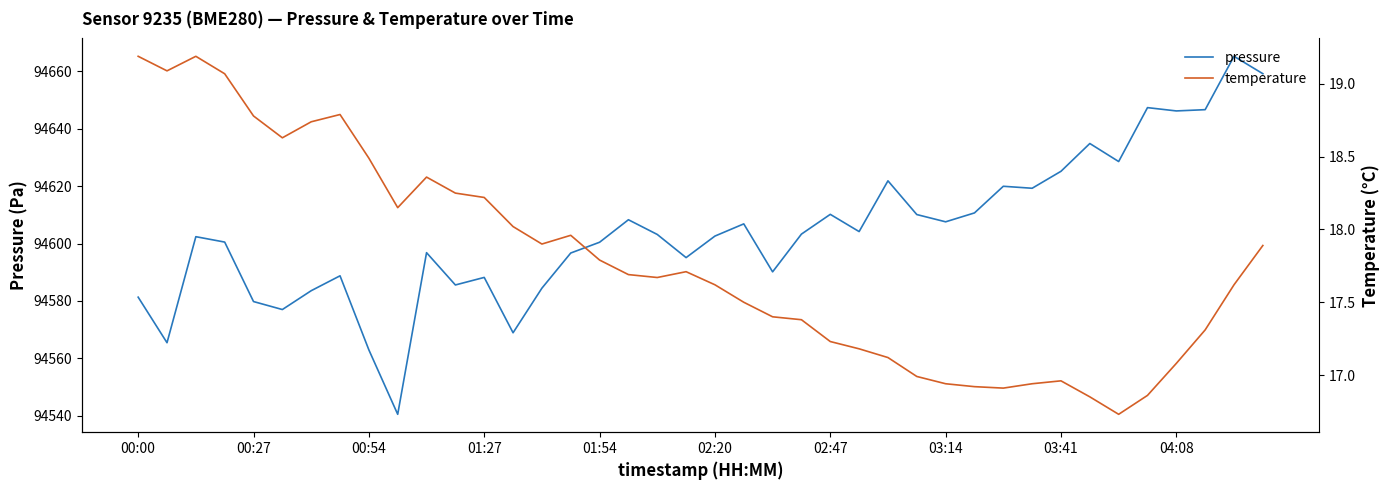

Is it true that pressure equals 94596.7 at 15?

True